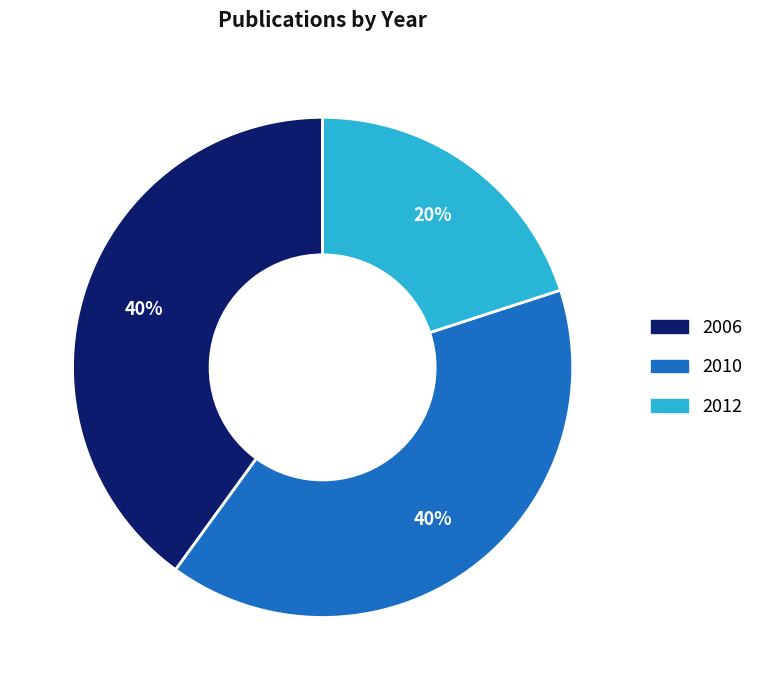

Count the number of slices in the pie.

3